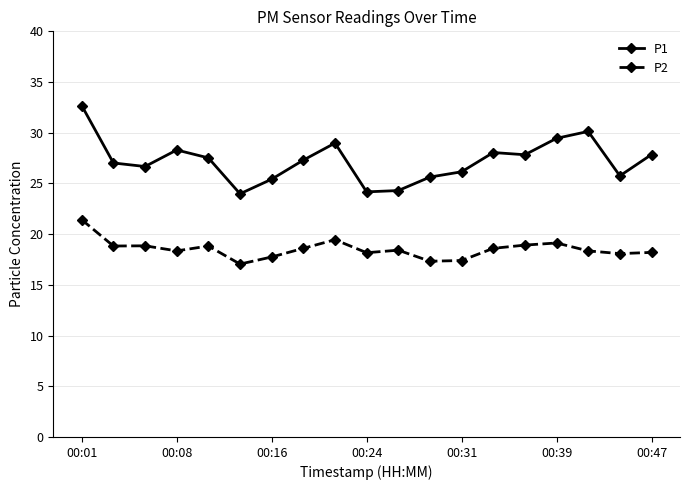

What is the sum of all P1 values?

517.2